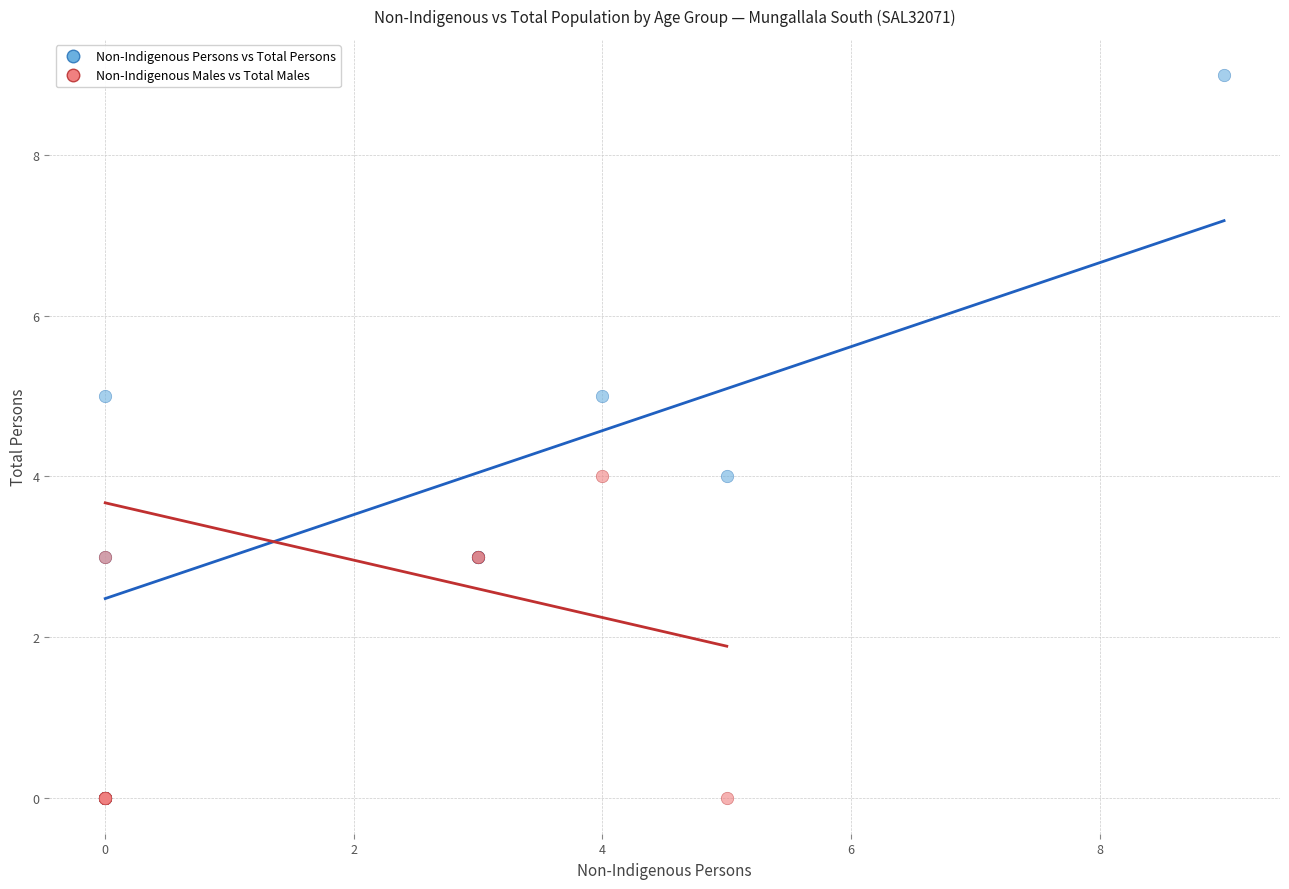

Which series has the largest Y range (max minus min)?

Non-Indigenous Persons vs Total Persons